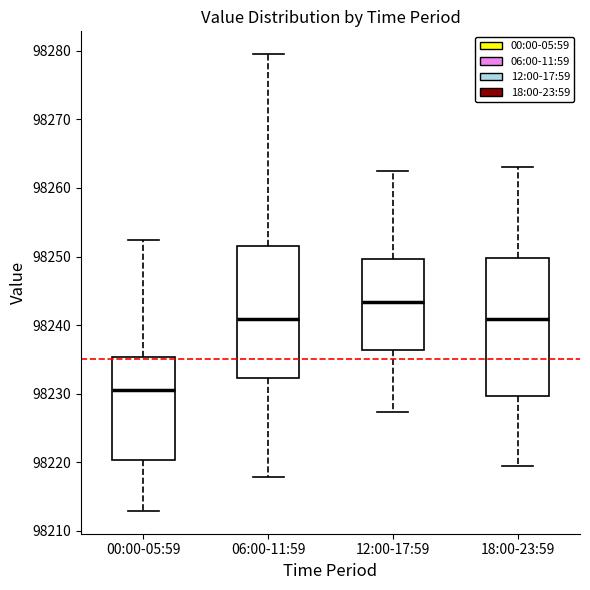

Where does the median line of the box for 06:00-11:59 sit on the y-axis? The values are not printed on the chart, so give them approximately, as read against the axis.

98241